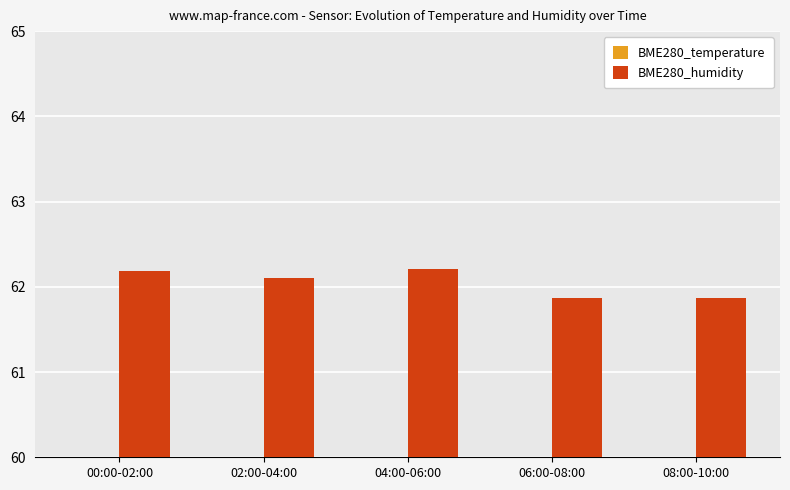

At which label does BME280_humidity reach its peak?

04:00-06:00